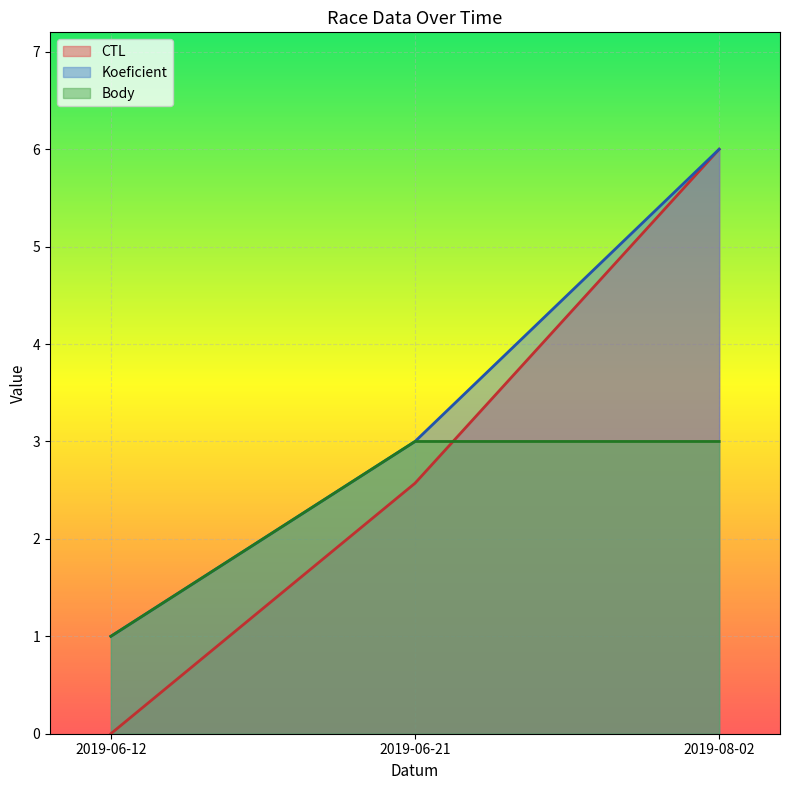

Which series has the largest range (max minus min)?

CTL